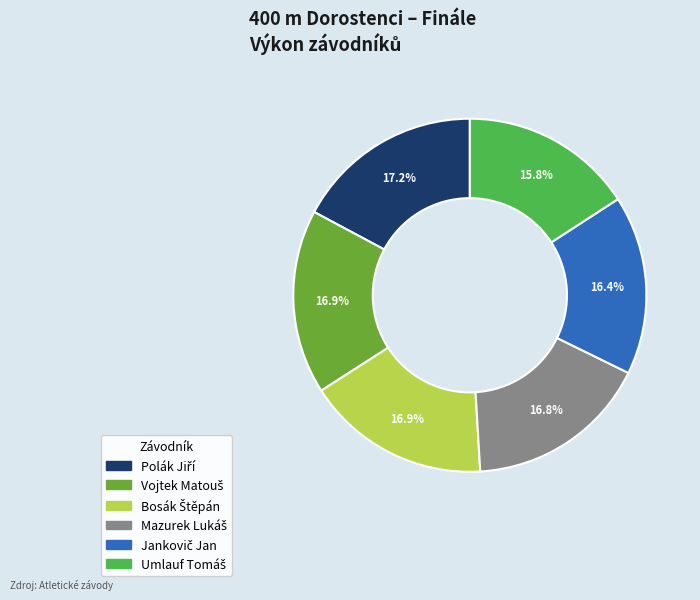

Is there a majority slice in this chart?

No